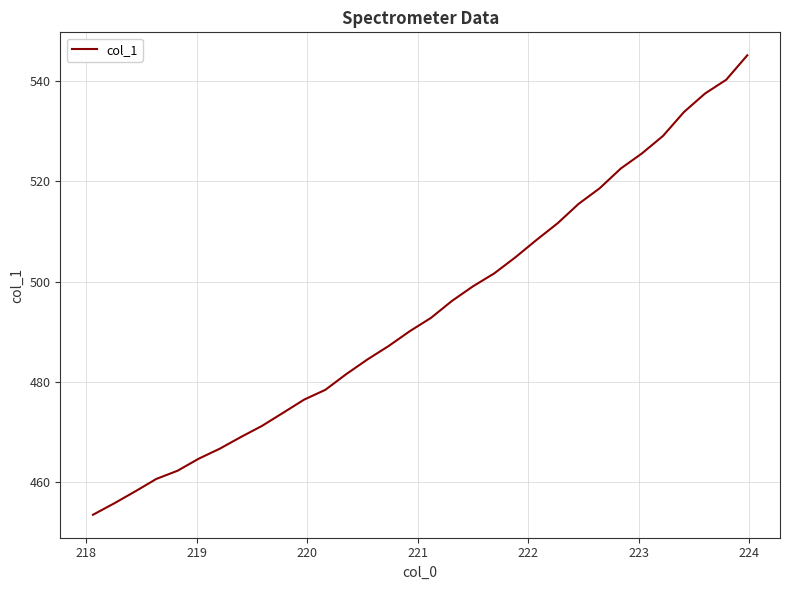

What is the greatest value displayed?

545.1